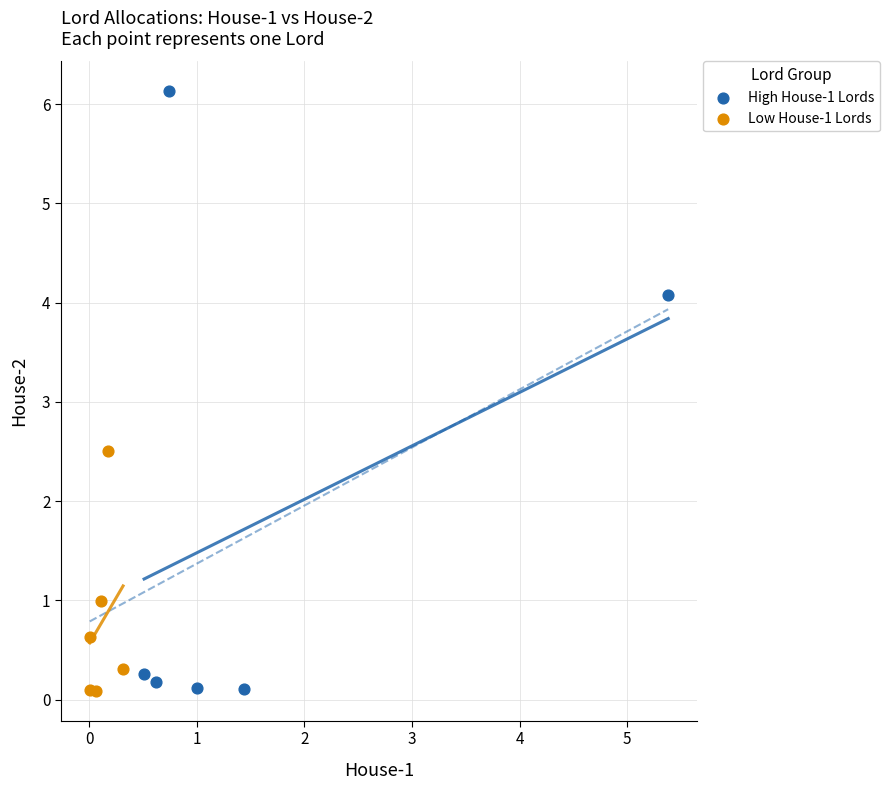

Which series has the largest Y range (max minus min)?

High House-1 Lords